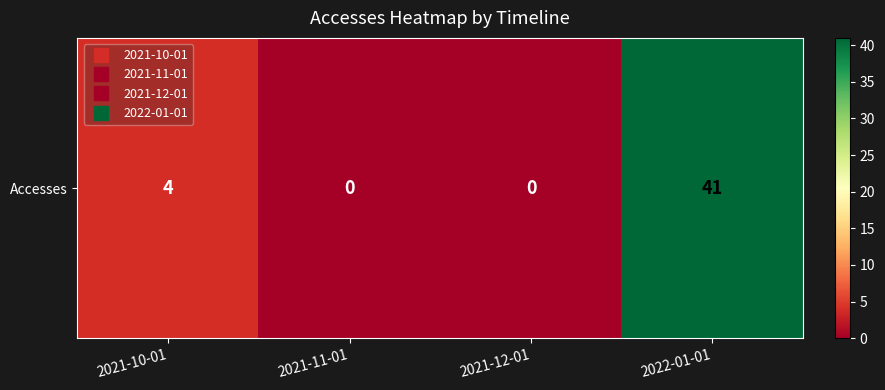

Which label corresponds to the largest value in the chart?

2022-01-01